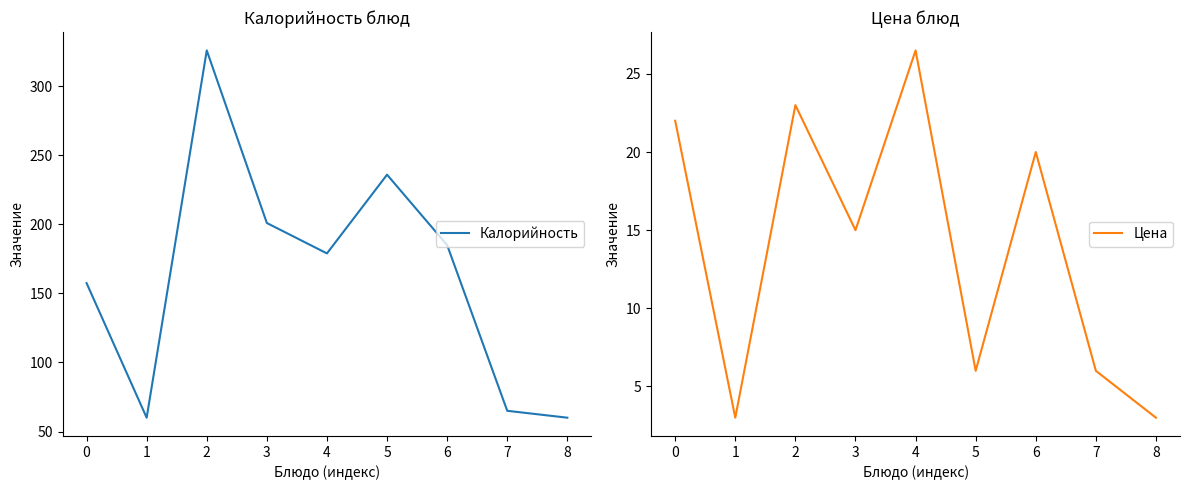

At which label does Калорийность reach its minimum?

1